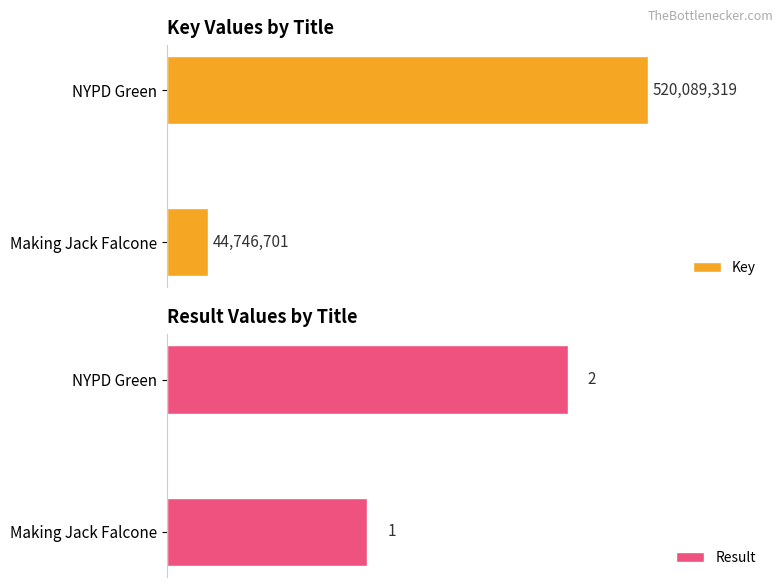

How many bars are there in total?

4